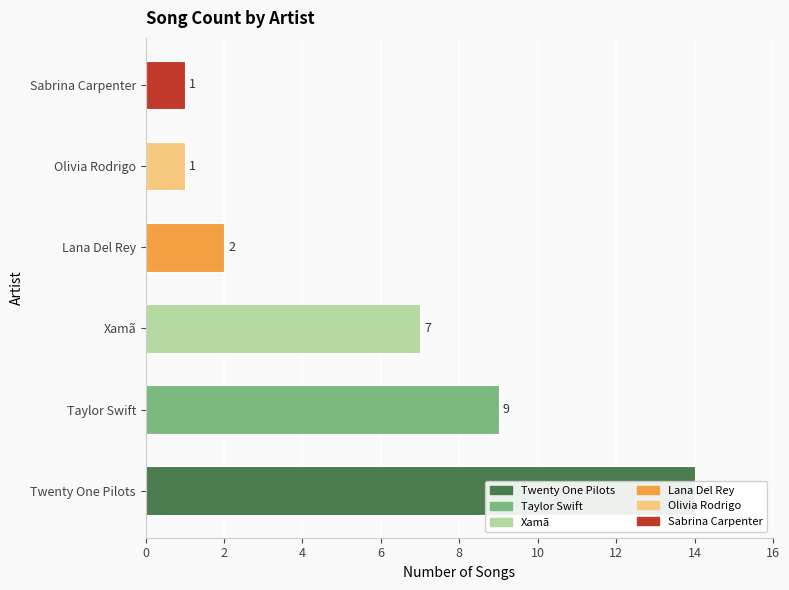

What is the change in value from Twenty One Pilots to Olivia Rodrigo?

-13